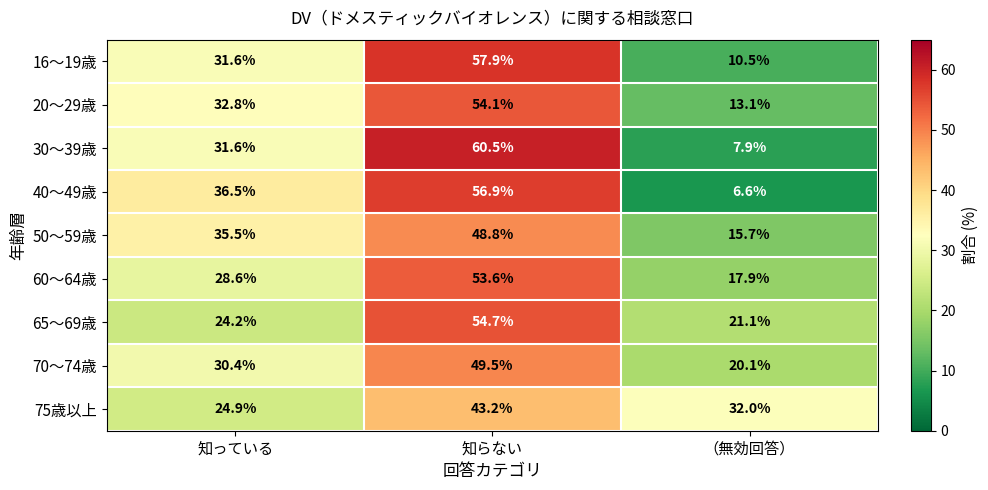

Which category has the lowest value across all series?

（無効回答）